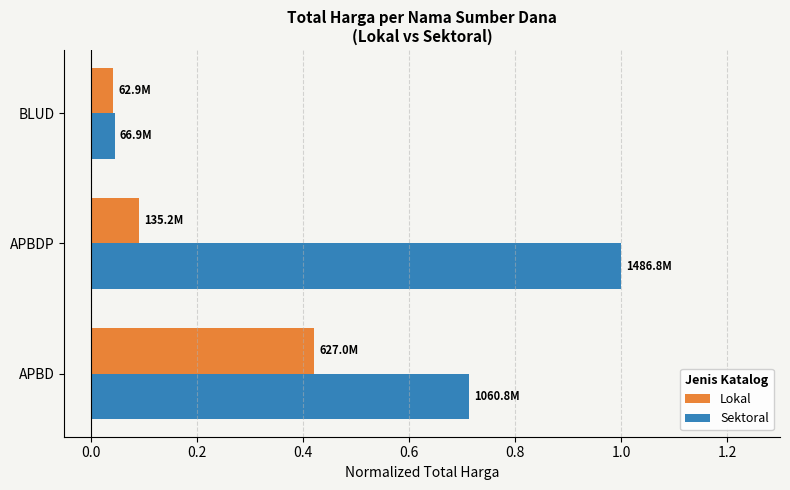

Which series has the widest spread of values?

Sektoral